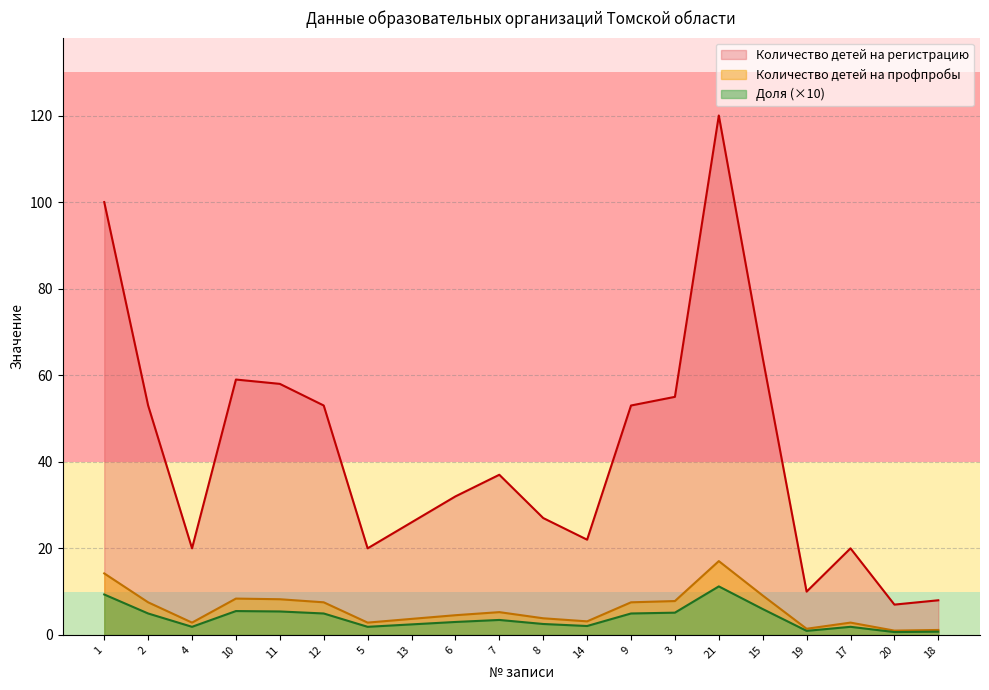

How many values in the Количество детей на регистрацию series are below 37?

10